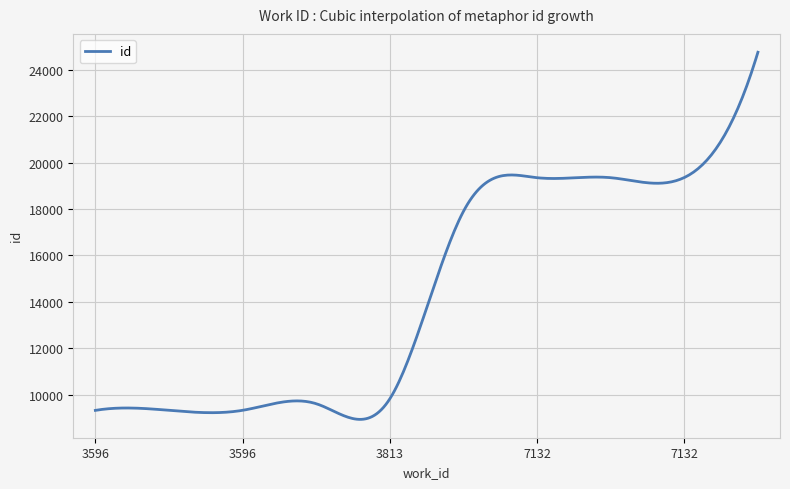

True or false: there are more than 1 points higher than both neighbors.

True